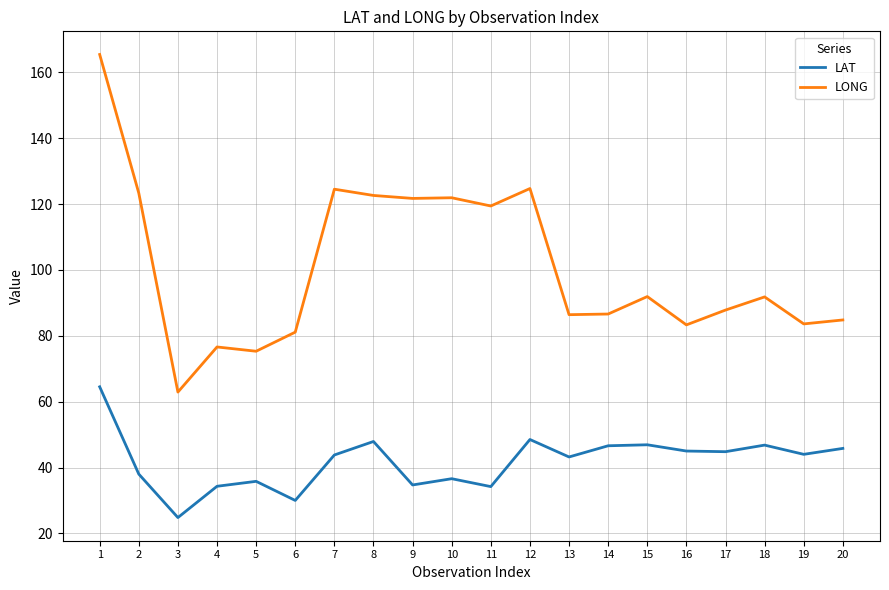

List the series in order of their peak value, lowest first.

LAT, LONG